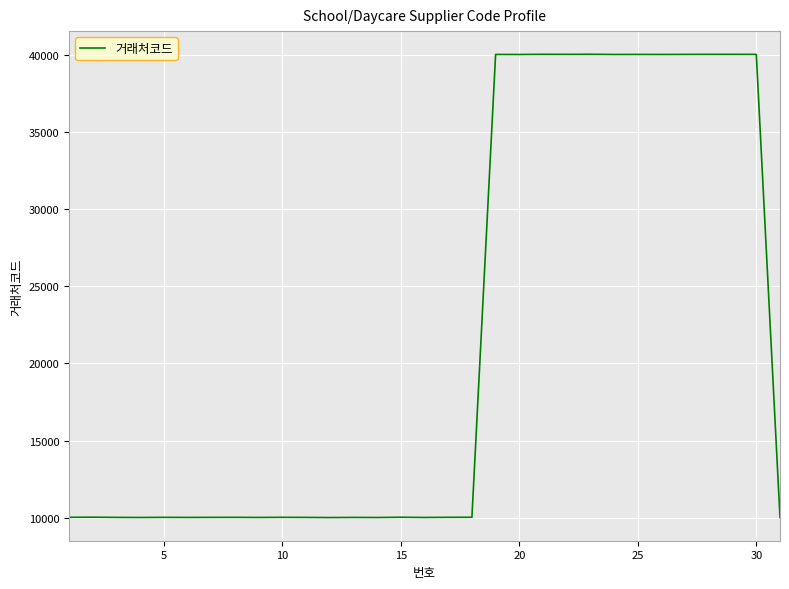

What is the difference between the maximum and minimum values?

29999